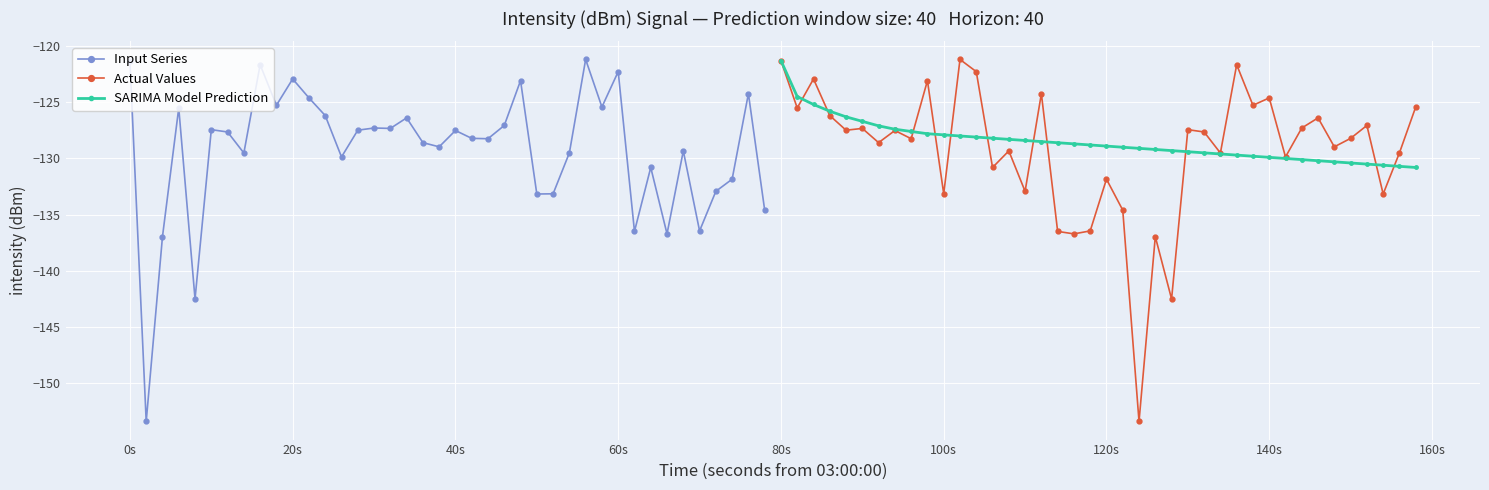

How many data points in Actual Values are less than -127?

27